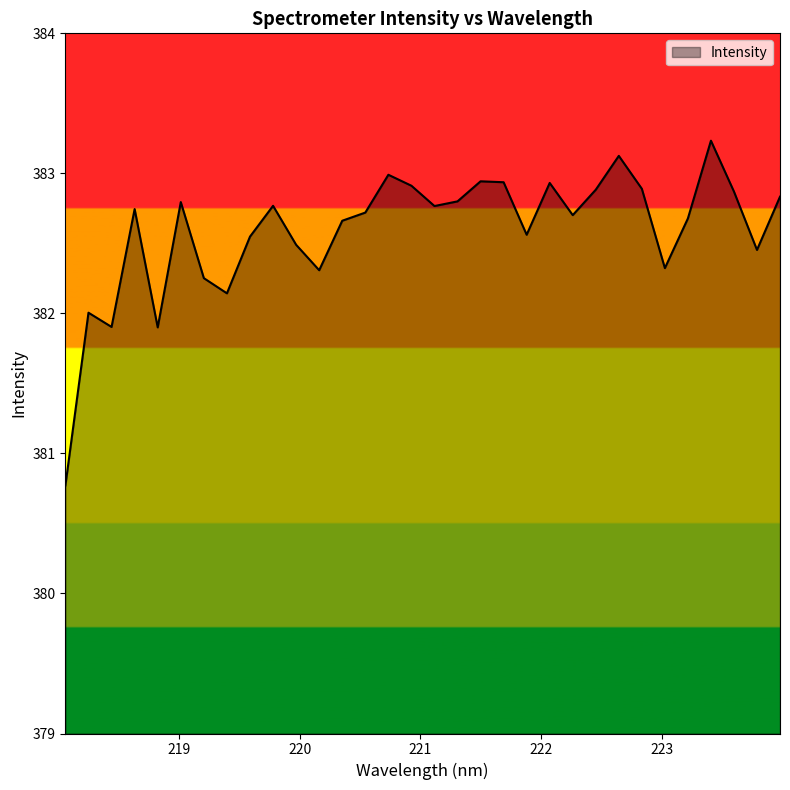

What is the maximum value shown in the chart?

383.2